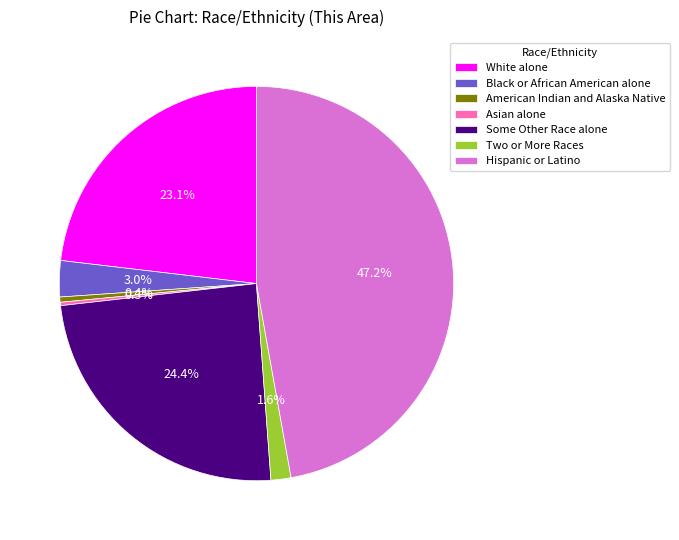

Which category has the biggest portion of the pie?

Hispanic or Latino